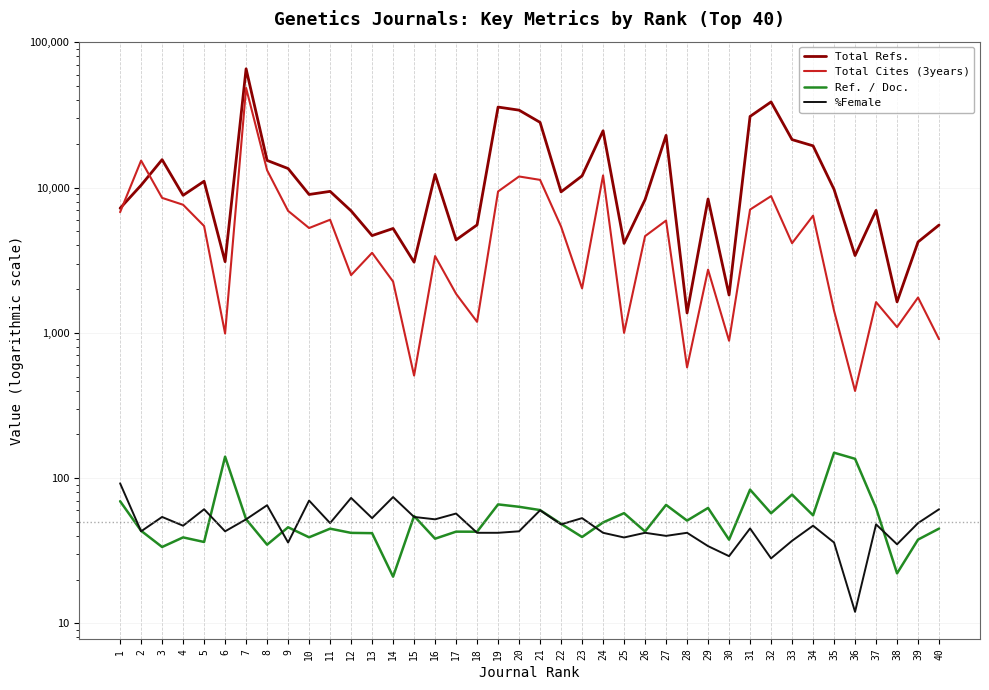

What is the value of the Total Refs. point at the 15th from the left?

3066.0